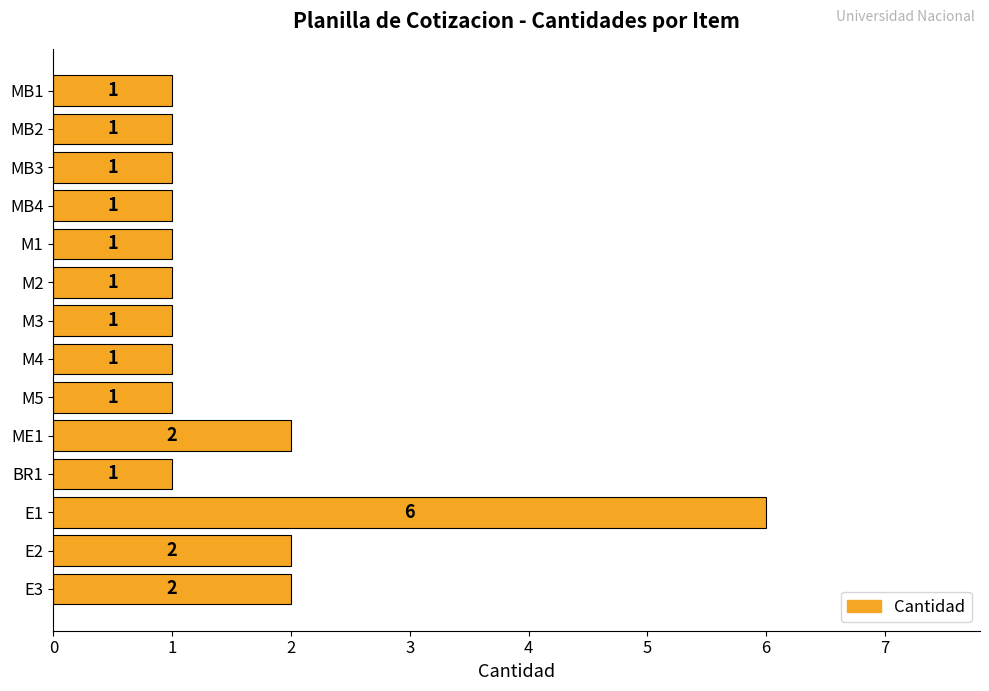

Is it true that the value at MB3 is 1?

True